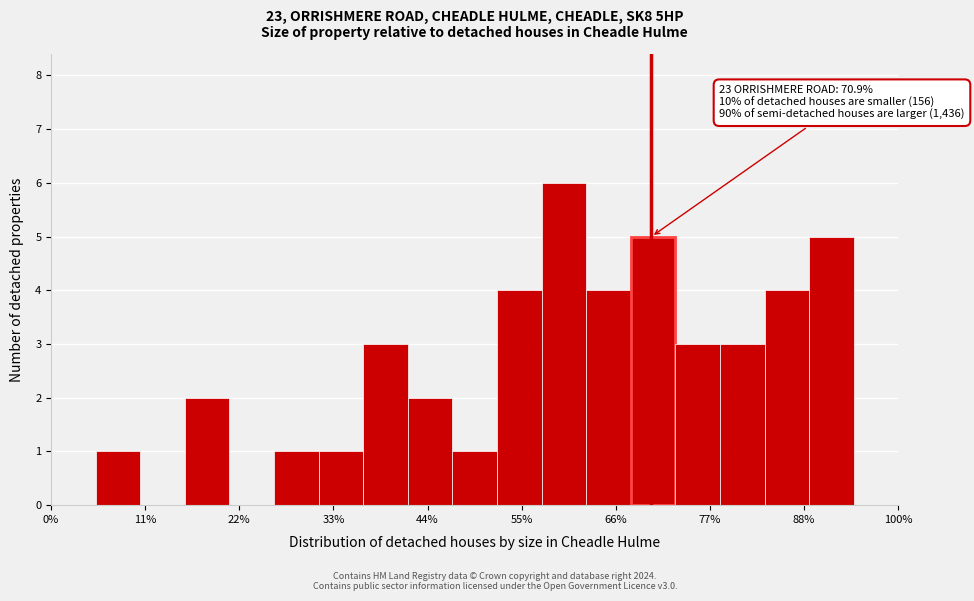

Read against the x-axis, roughly where is the centre of the tallest bar?

60